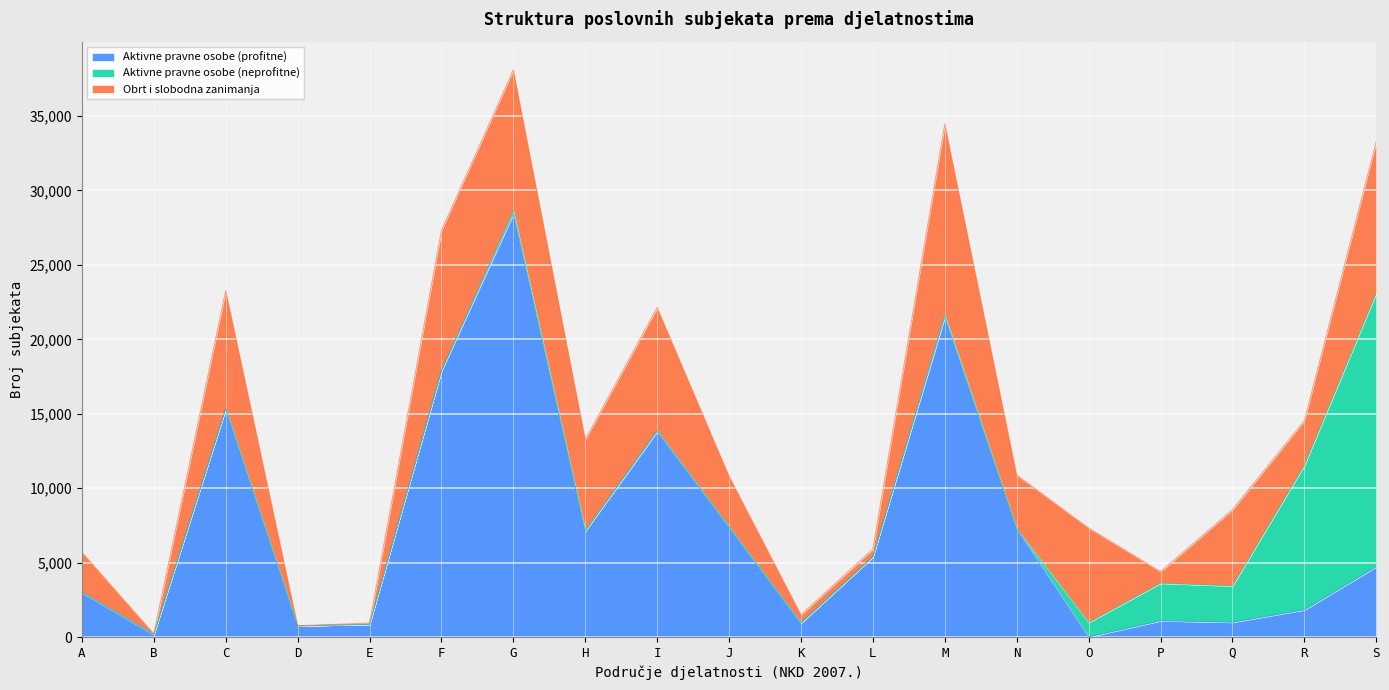

How many series are shown in this chart?

3